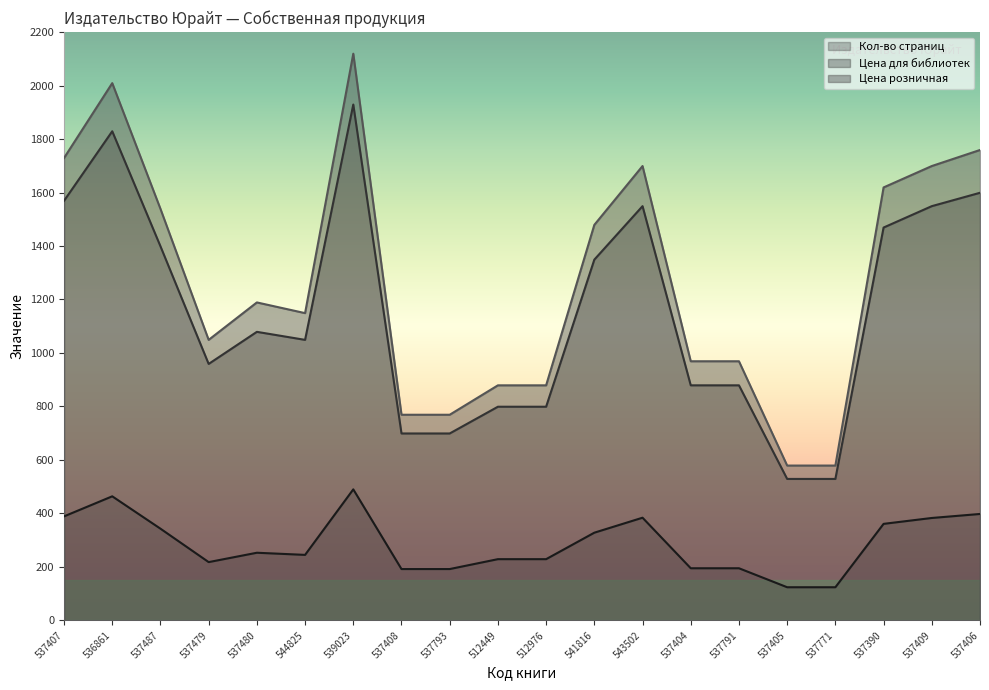

What is the minimum value for Цена для библиотек?

529